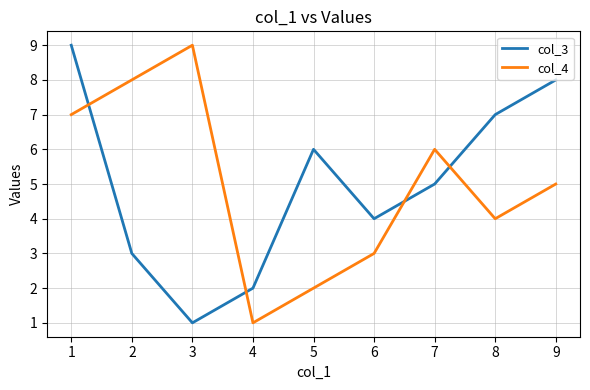

List the labels in order of col_3 value, smallest first.

3, 4, 2, 6, 7, 5, 8, 9, 1